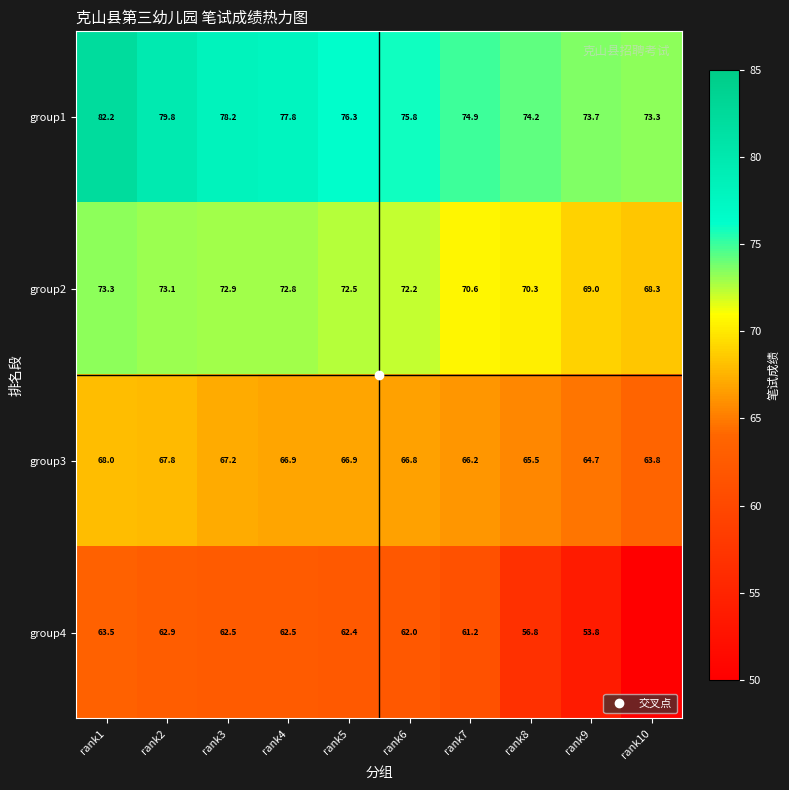

List the series in order of their peak value, lowest first.

group4, group3, group2, group1